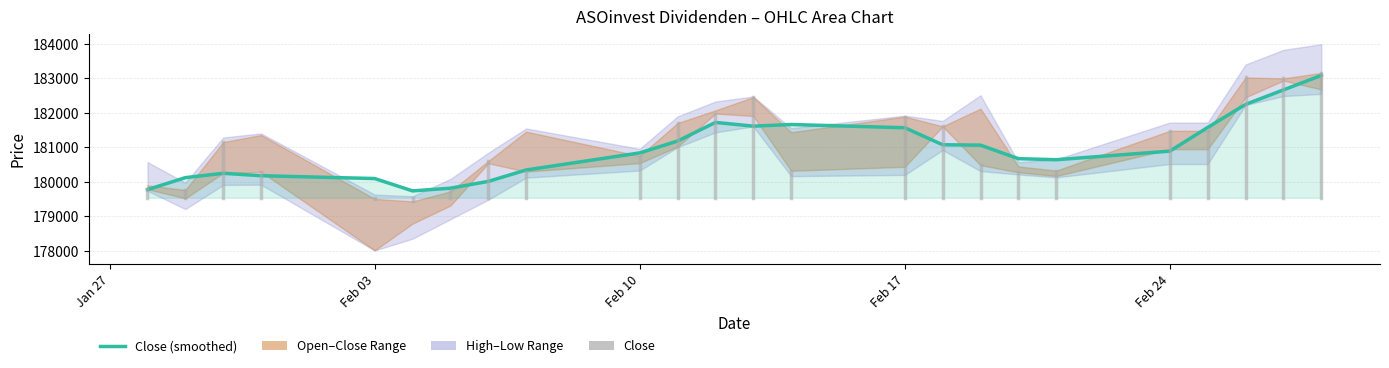

Between which two adjacent categories do Close and Open first intersect?

28.01.2025 and 29.01.2025